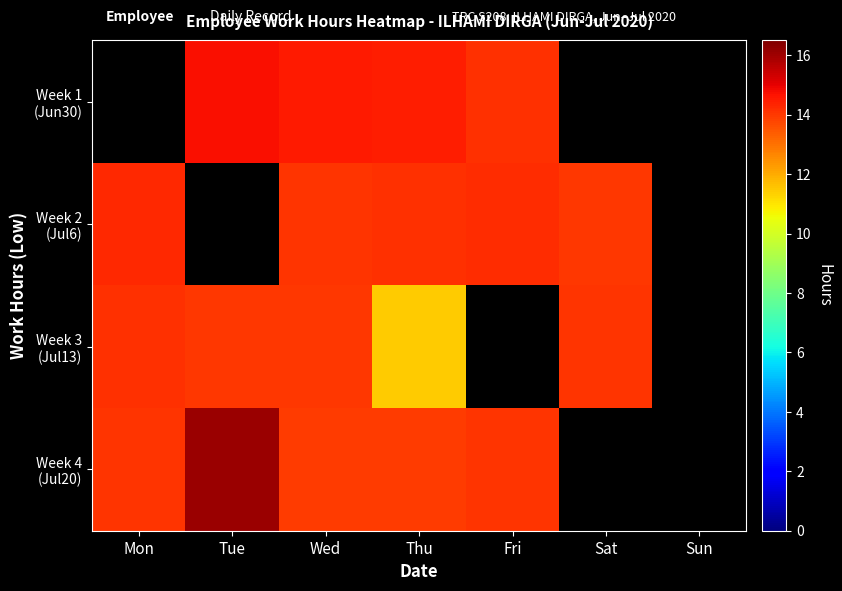

What is the difference between the maximum and minimum values in the Week 3 (Jul13) series?

2.7